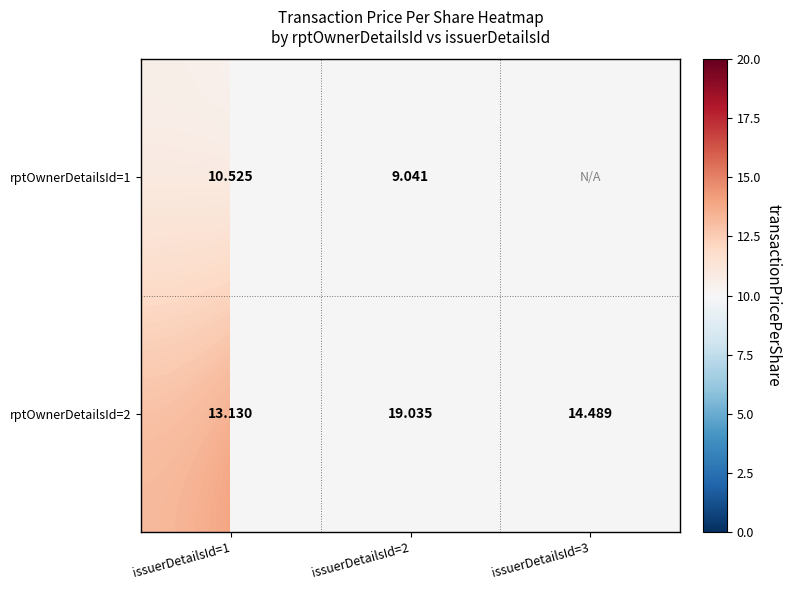

Is the value of rptOwnerDetailsId=1 at issuerDetailsId=2 greater than the value of rptOwnerDetailsId=2 at issuerDetailsId=3?

No